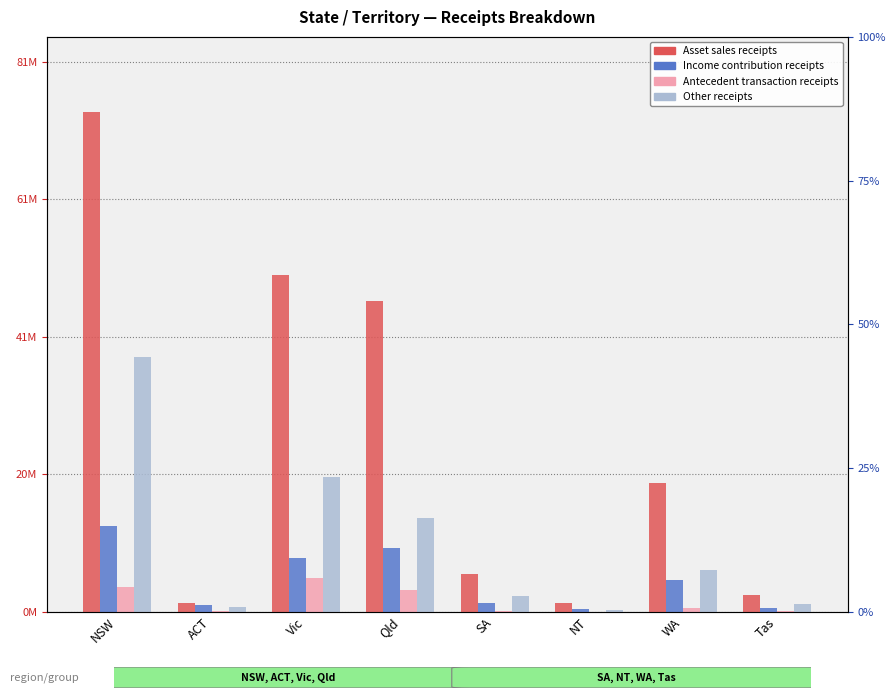

How many bars are there in each group?

4